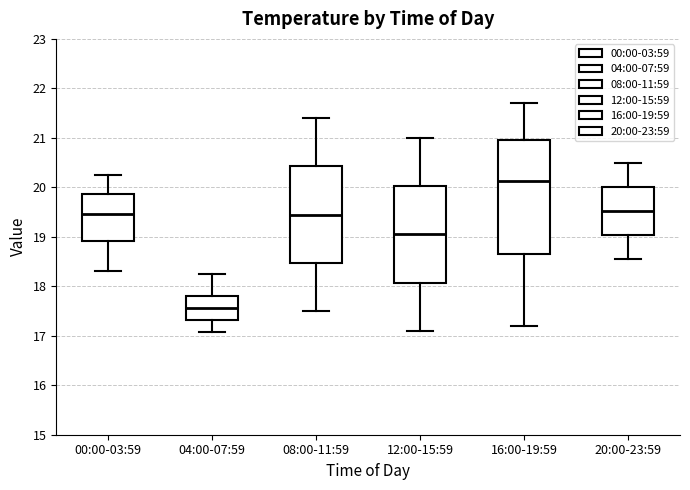

Which box is the tallest, from its lower edge to its upper edge?

16:00-19:59